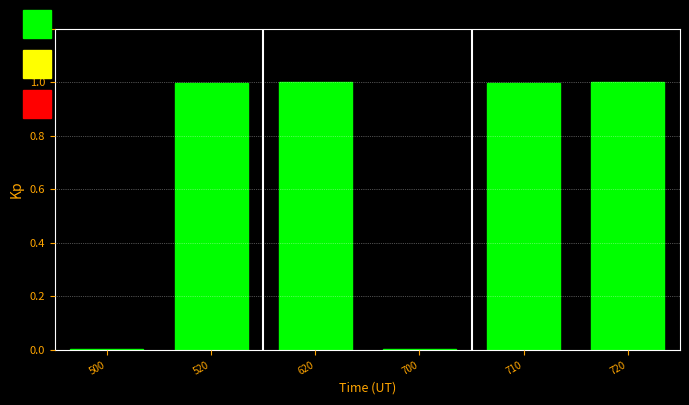

What is the sum of all values?

4.0